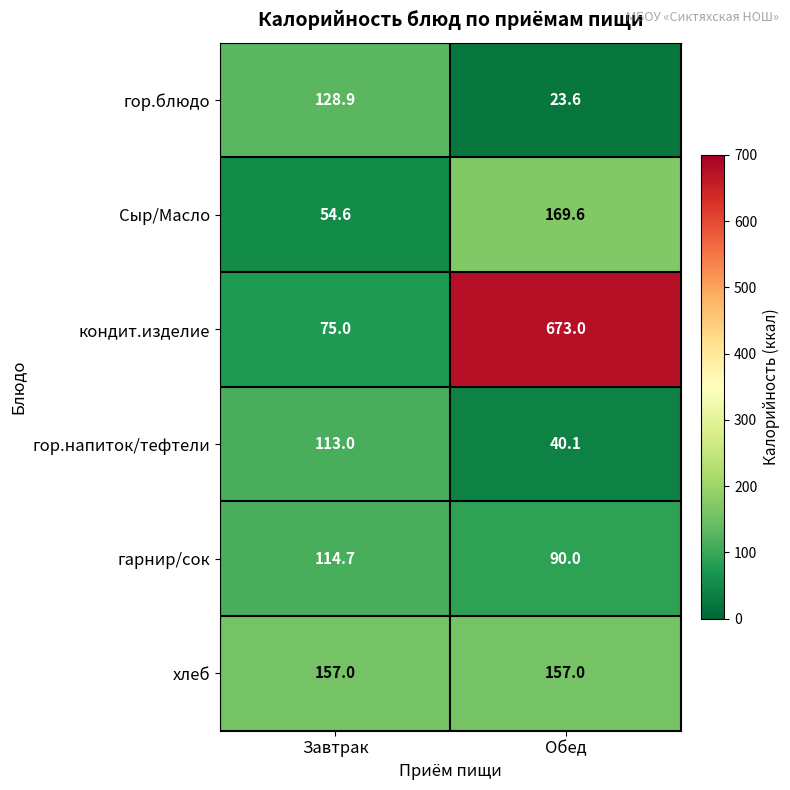

Which series changed the most between Завтрак and Обед?

кондит.изделие